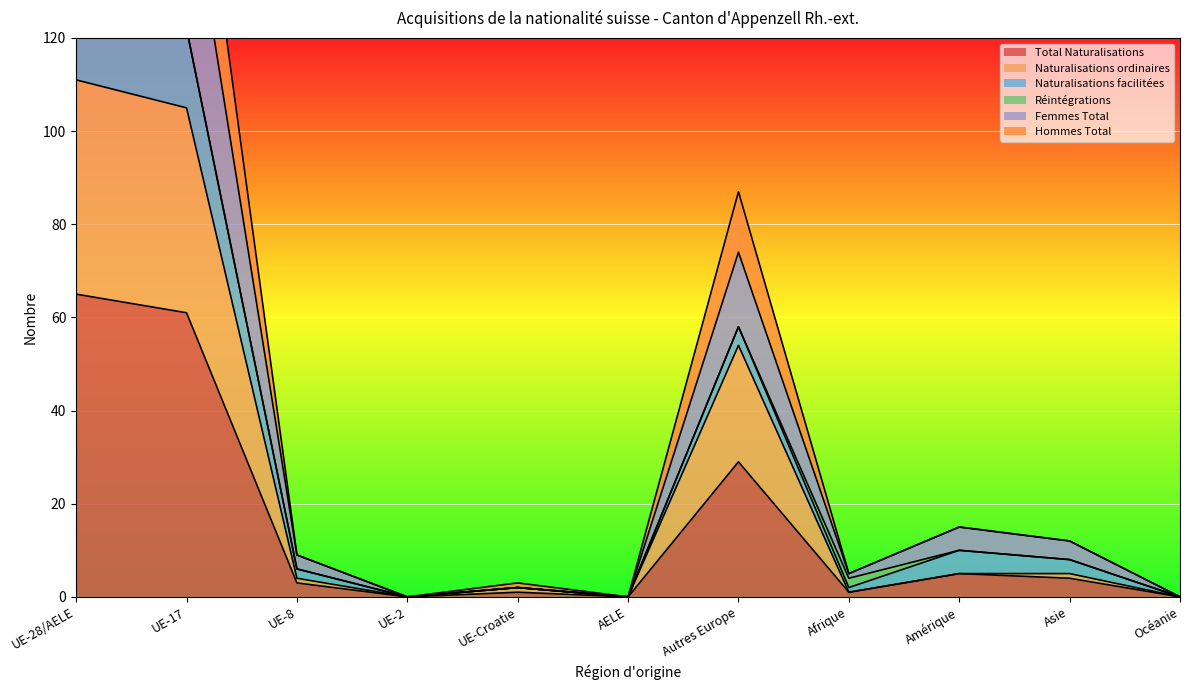

How many values in the Total Naturalisations series are below 3?

5